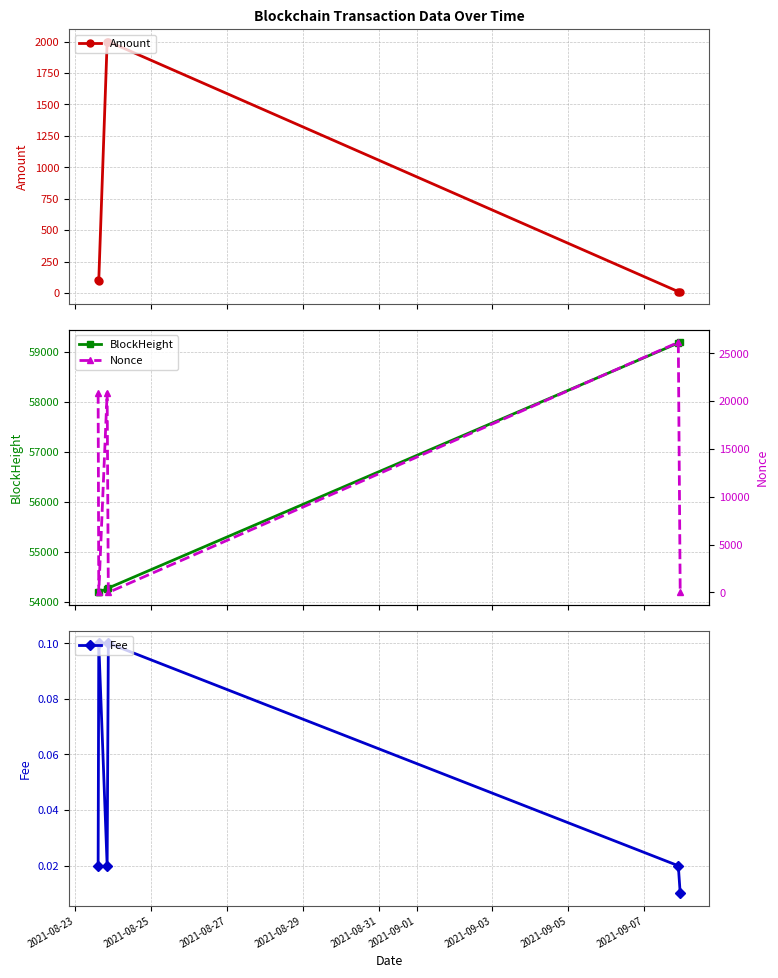

What is the value of the Amount point at the 2nd from the left?

98.9